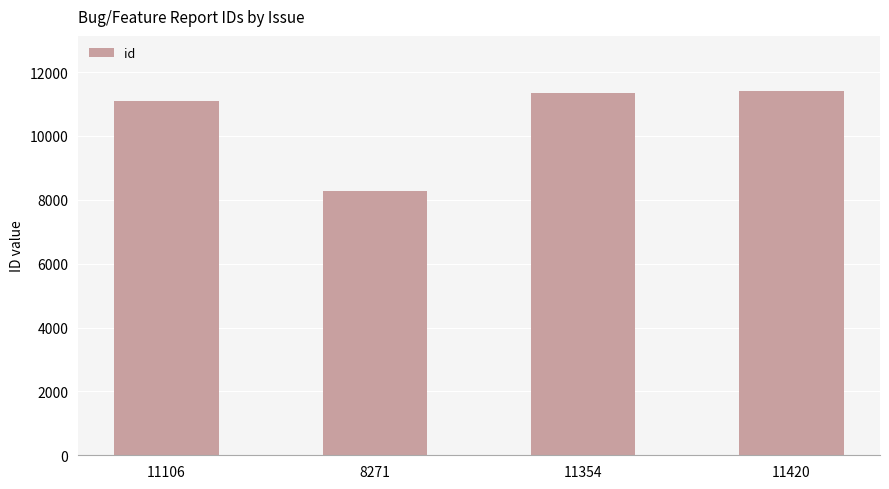

How many distinct data groups are displayed?

1